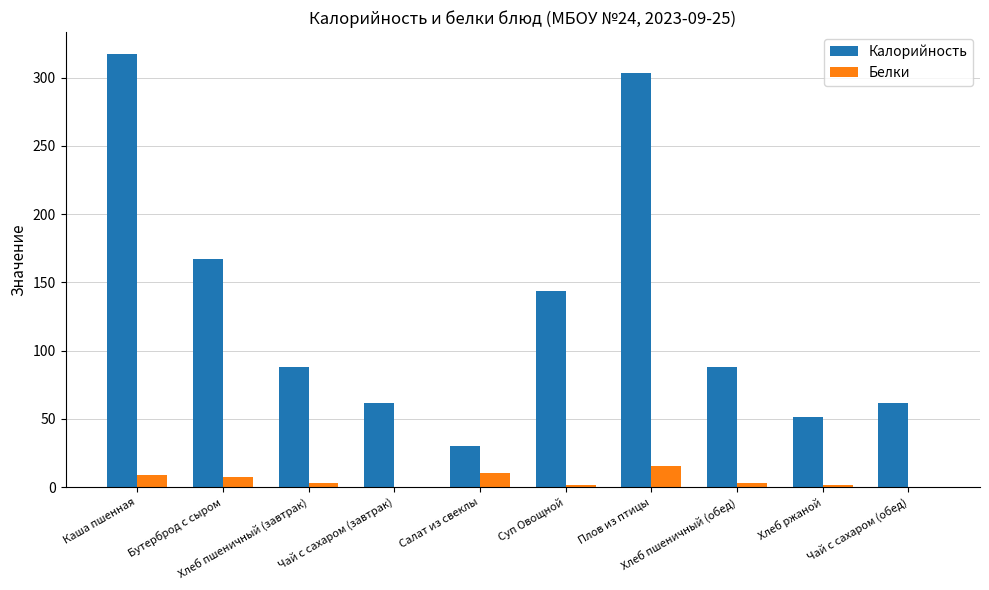

What is the highest value of the Белки series?

15.7